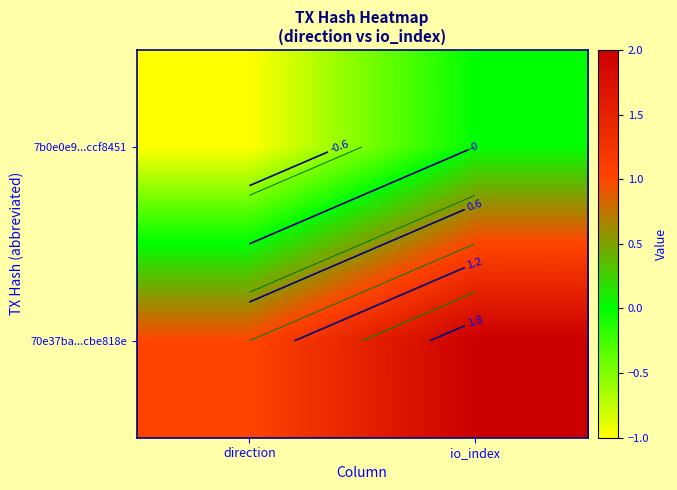

What is the minimum value shown in the chart?

-1